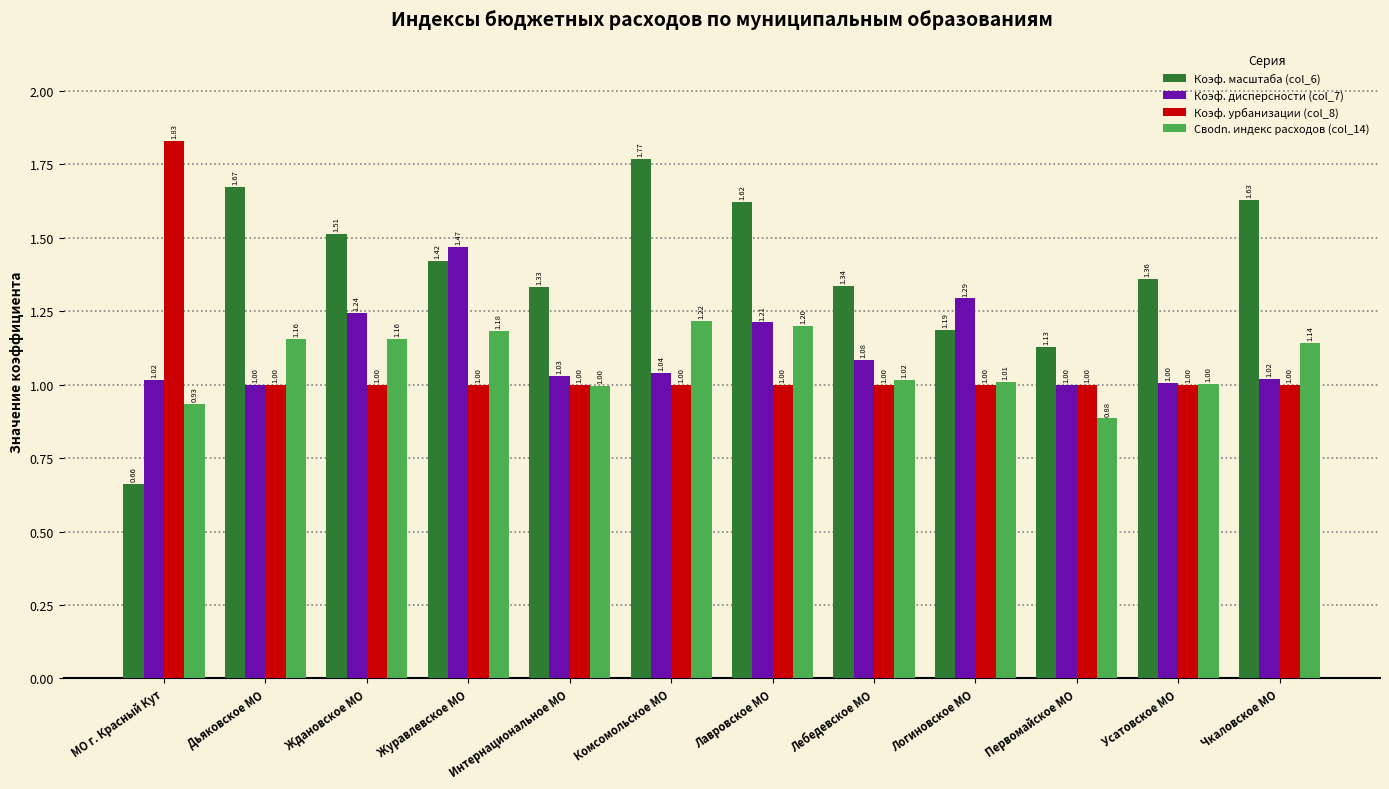

Which category has the highest value in the Коэф. масштаба (col_6) series?

Комсомольское МО